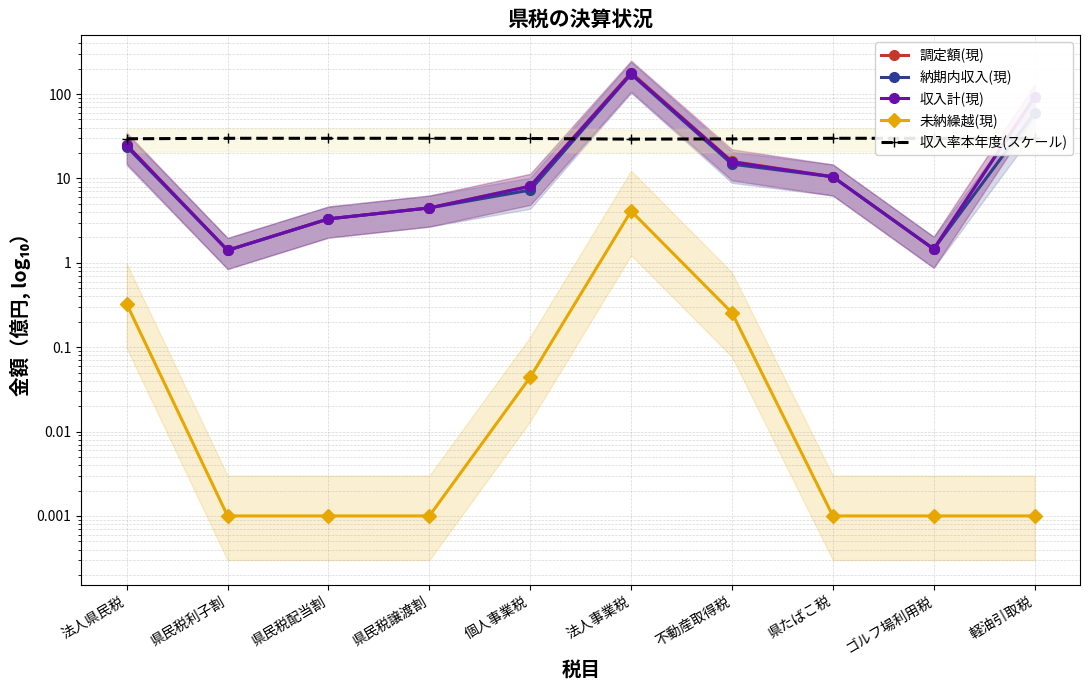

The 調定額(現) series shows 5.8 at 県たばこ税. True or false?

False